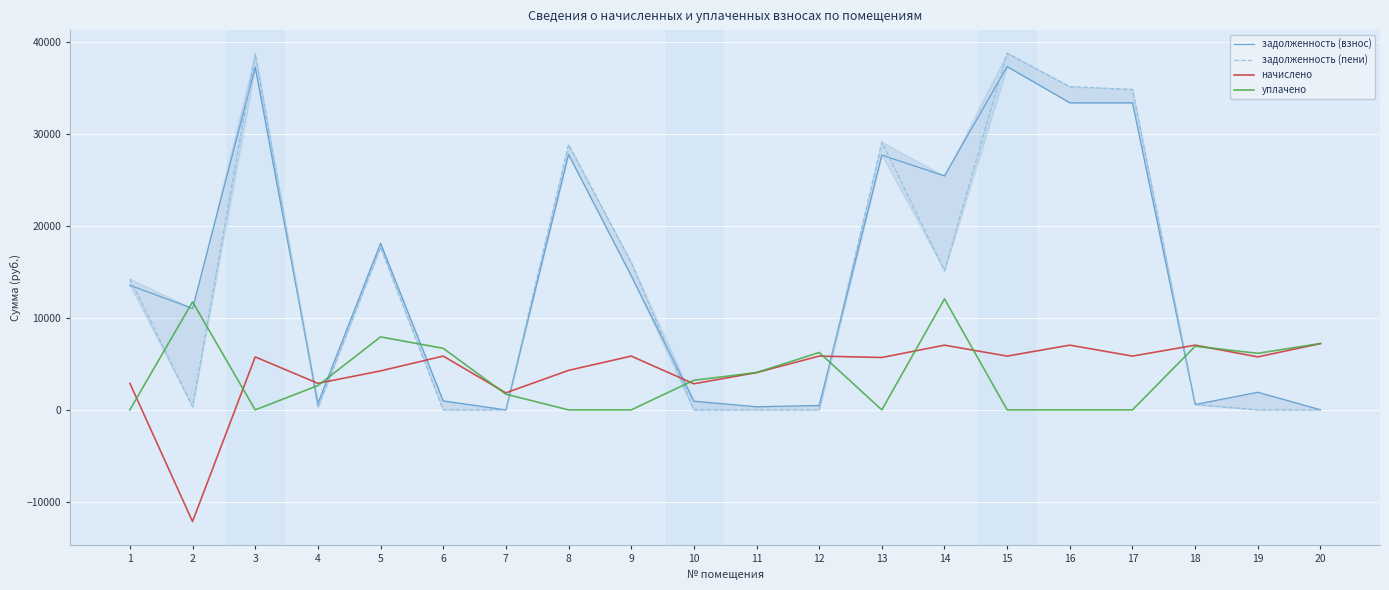

How many times do уплачено and задолженность (взнос) cross each other?

9